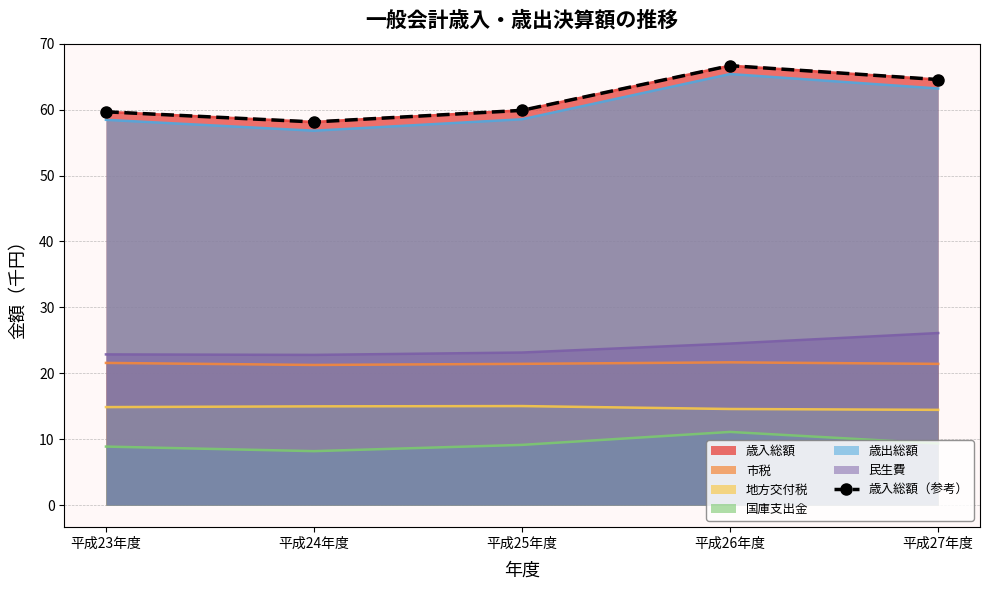

At which category does the chart reach its peak across all series?

平成26年度